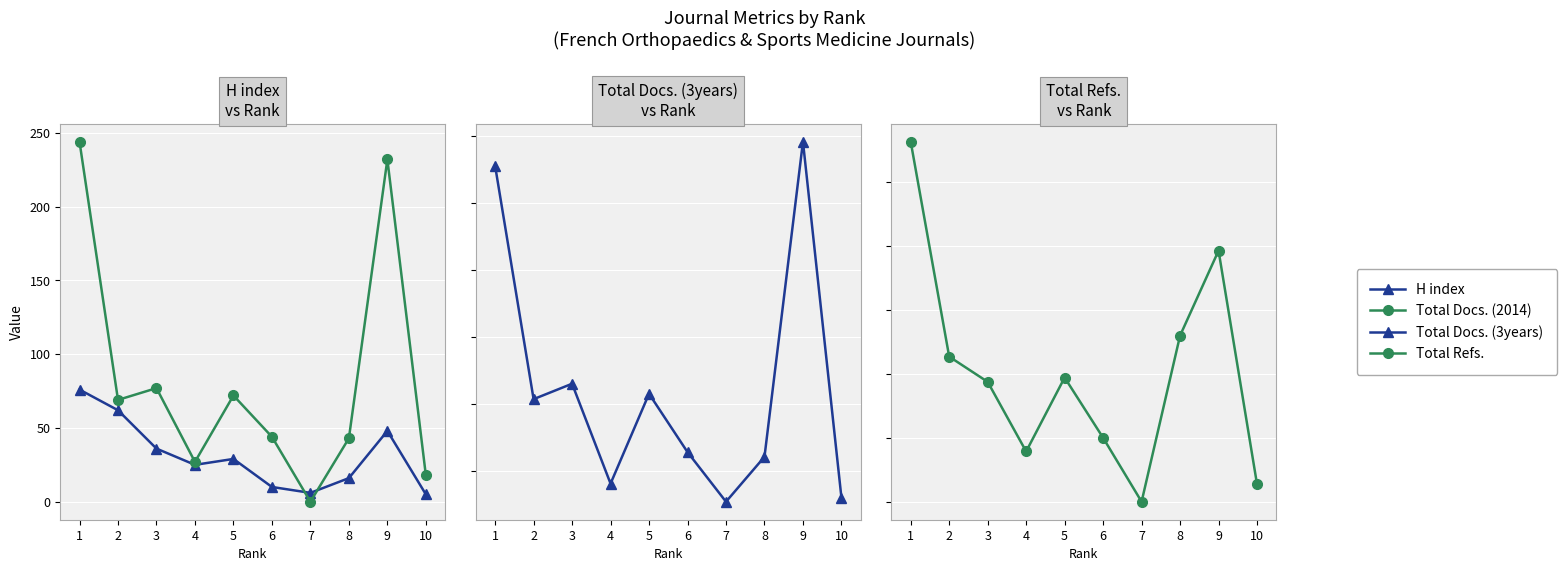

How many interior local peaks does the Total Docs. (3years) series have?

3